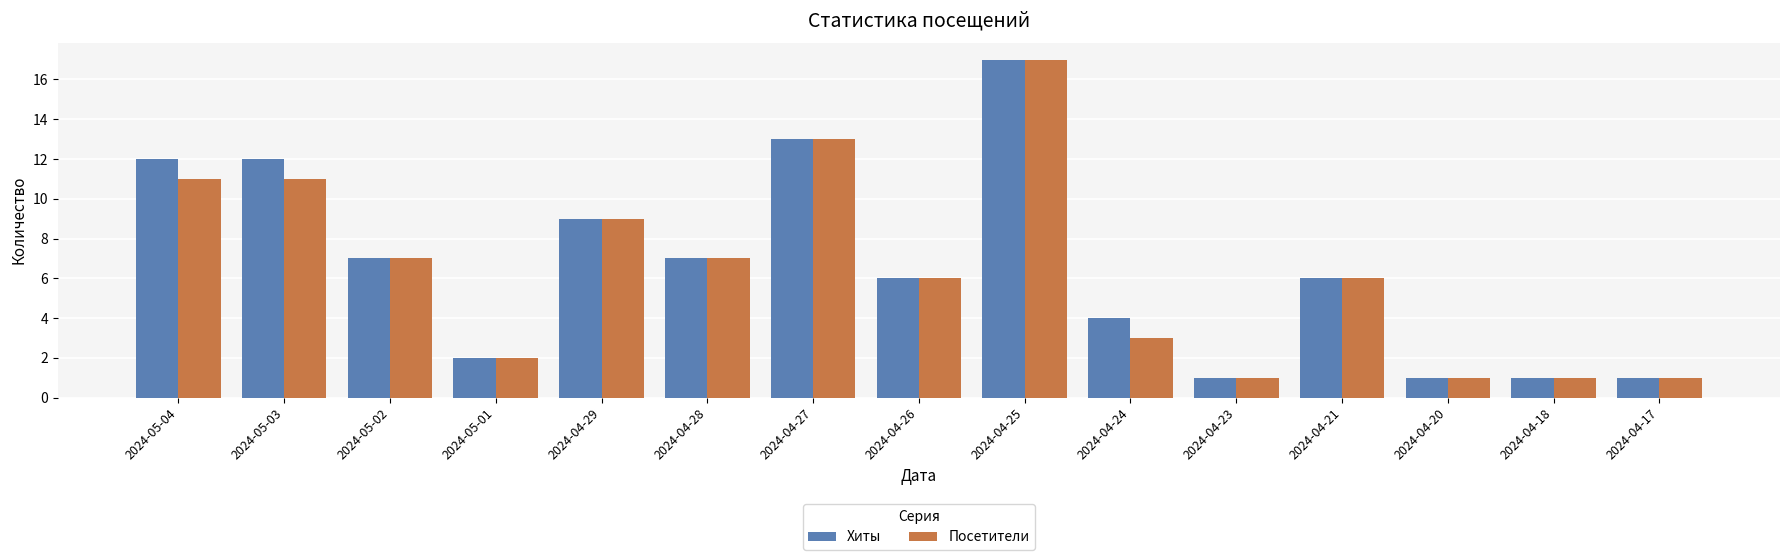

Reading left to right, extract all data points from this chart.

Хиты: 12	12	7	2	9	7	13	6	17	4	1	6	1	1	1
Посетители: 11	11	7	2	9	7	13	6	17	3	1	6	1	1	1